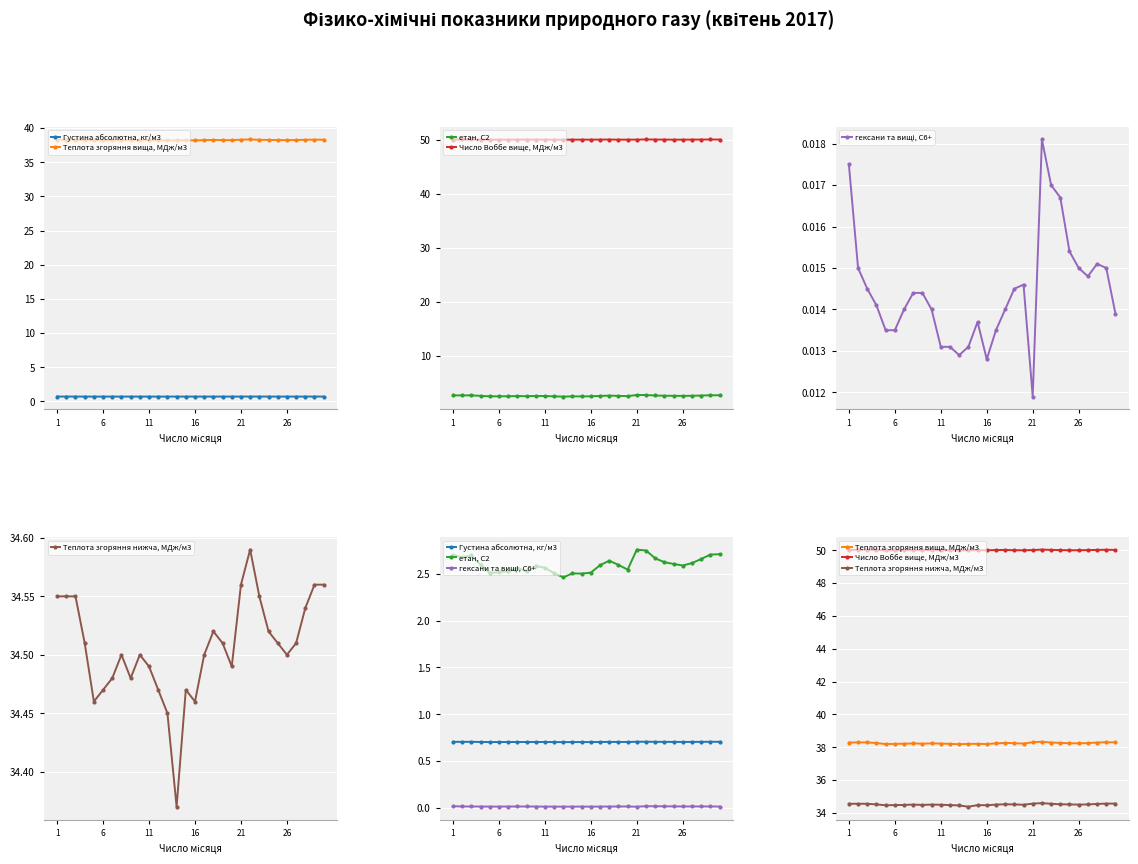

True or false: Теплота згоряння вища, МДж/м3 and гексани та вищі, С6+ intersect in this chart.

False